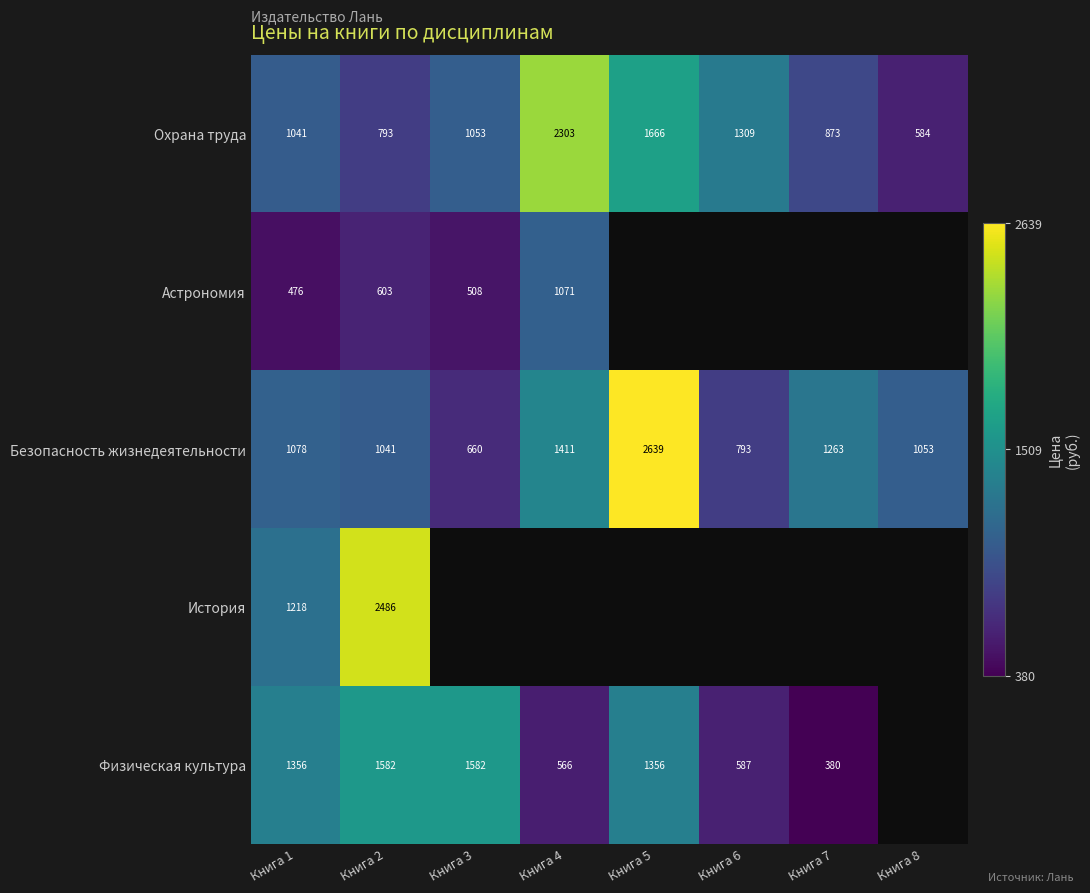

List the labels in order of Безопасность жизнедеятельности value, smallest first.

Книга 3, Книга 6, Книга 2, Книга 8, Книга 1, Книга 7, Книга 4, Книга 5